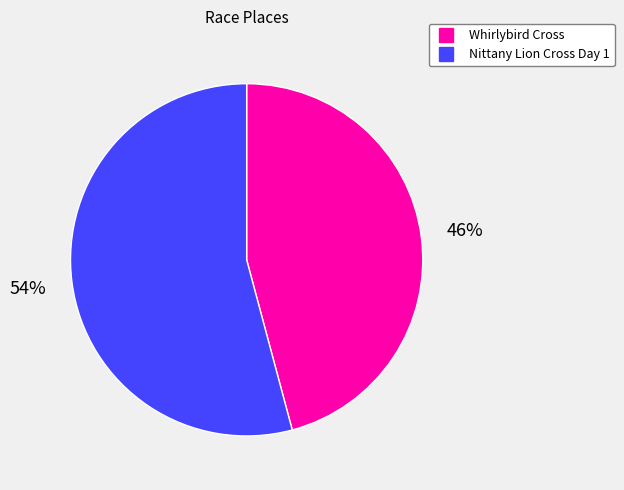

Is the sum of Whirlybird Cross and Nittany Lion Cross Day 1 greater than half?

Yes